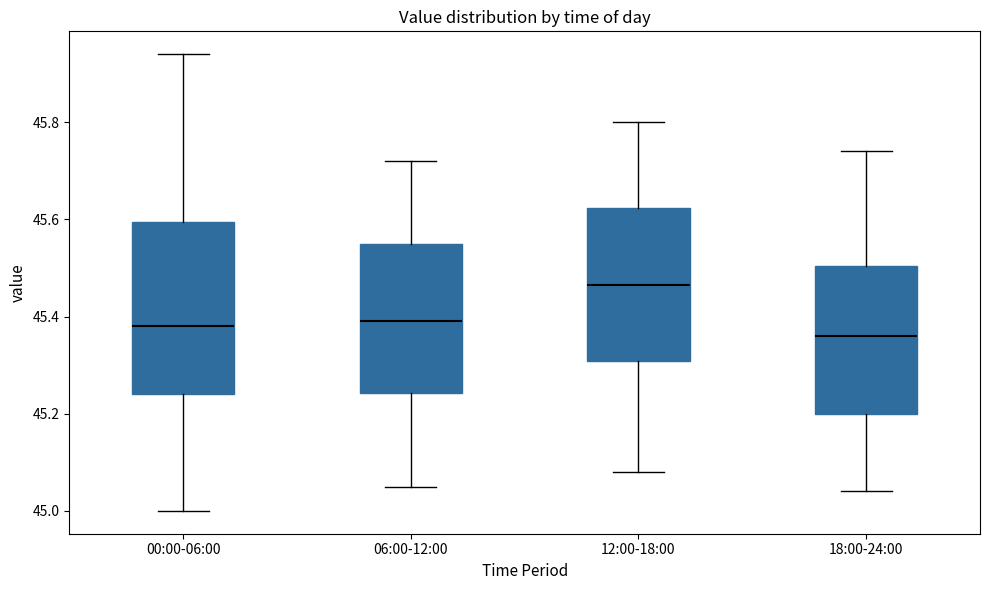

Where is the upper edge of the box for 00:00-06:00 on the y-axis? The values are not printed on the chart, so give them approximately, as read against the axis.

45.60